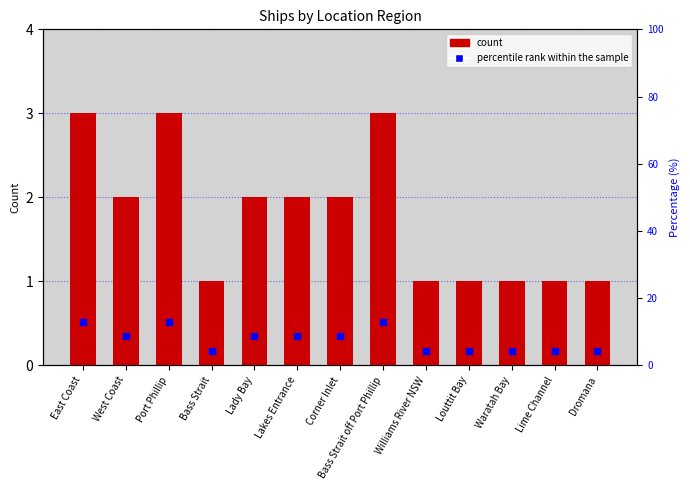

Reading left to right, extract all data points from this chart.

East Coast=3	West Coast=2	Port Phillip=3	Bass Strait=1	Lady Bay=2	Lakes Entrance=2	Corner Inlet=2	Bass Strait off Port Phillip=3	Williams River NSW=1	Louttit Bay=1	Waratah Bay=1	Lime Channel=1	Dromana=1